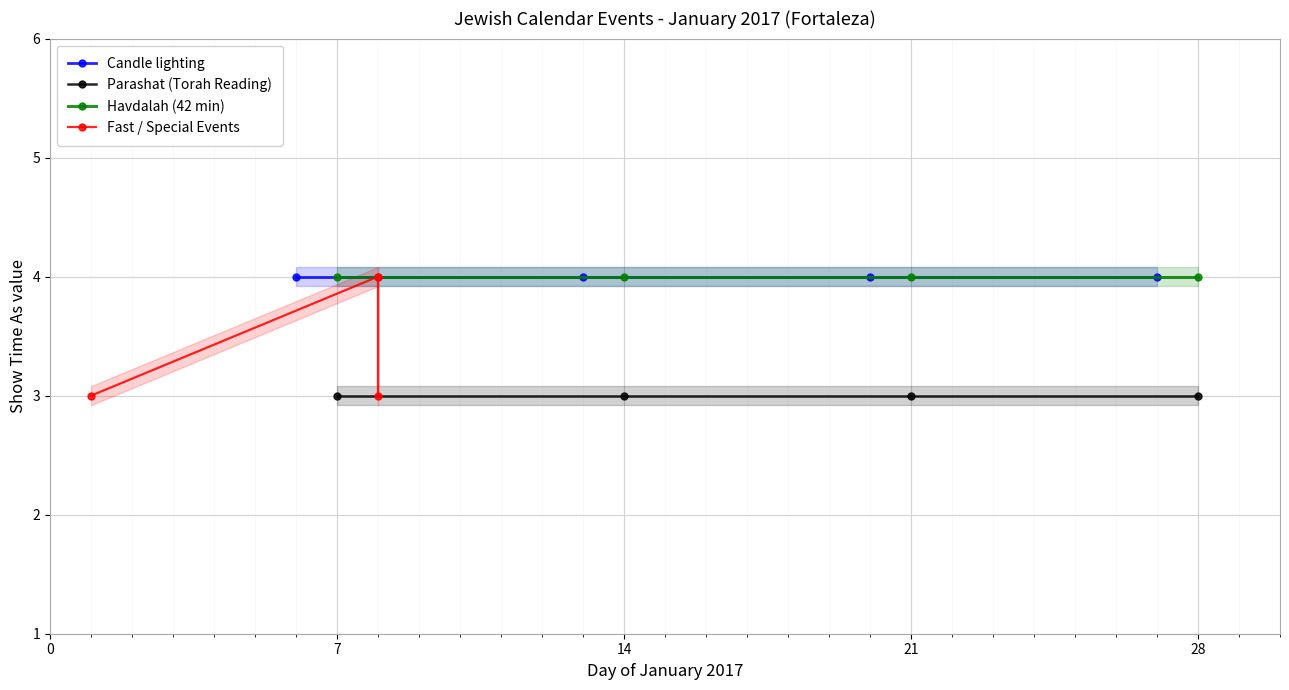

How many data points in Fast / Special Events are less than 4?

2